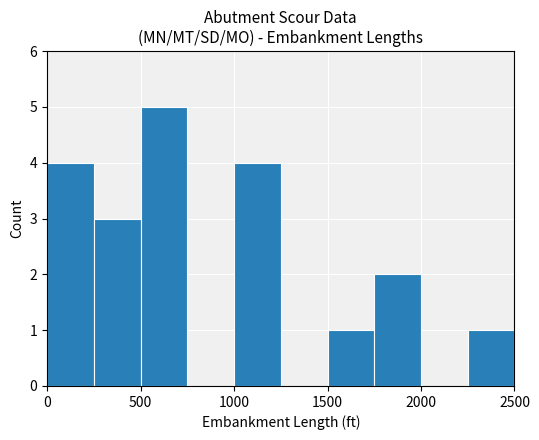

Reading left to right, what are all the values shown in this chart?

4	3	5	0	4	0	1	2	0	1